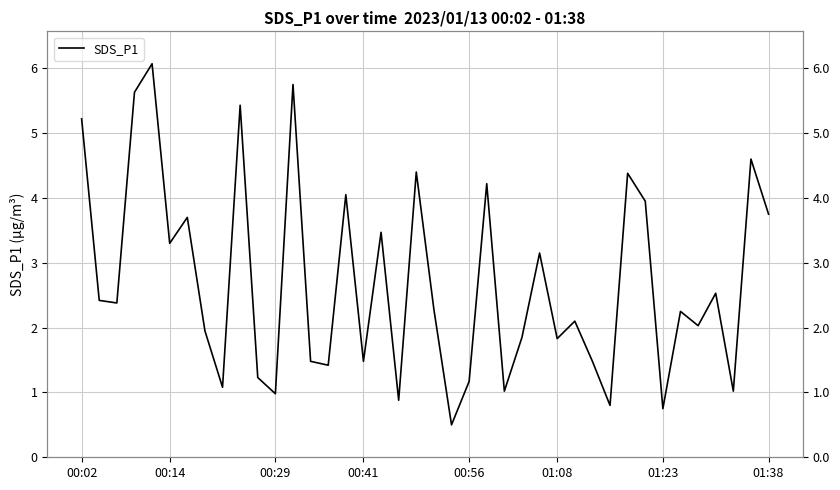

What is the value of the 3rd point from the left?

2.4